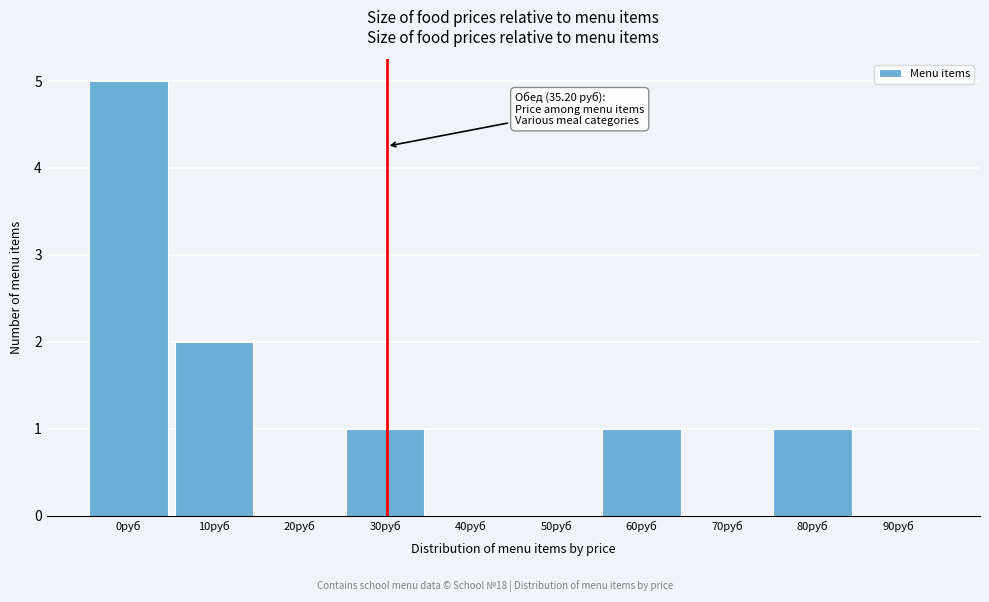

Reading left to right, list all the values displayed in this chart.

0руб=5	10руб=2	20руб=0	30руб=1	40руб=0	50руб=0	60руб=1	70руб=0	80руб=1	90руб=0